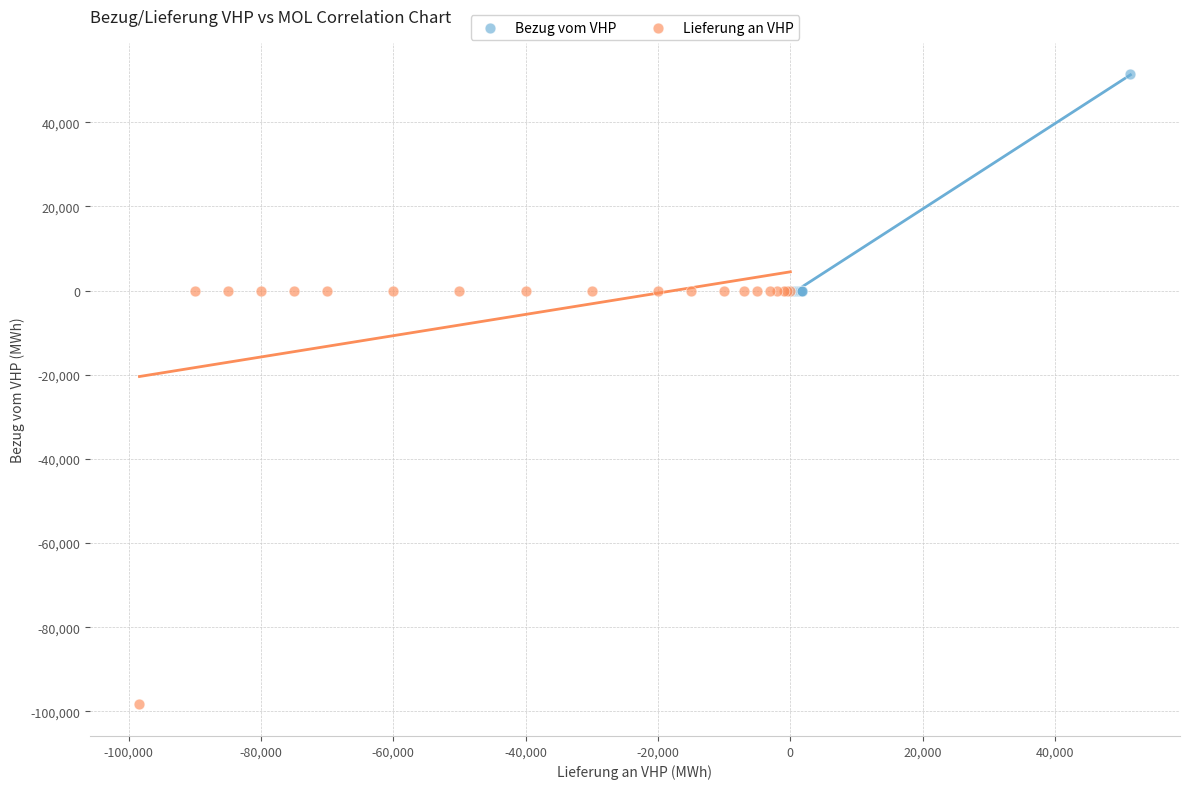

Which series reaches the maximum Y coordinate?

Bezug vom VHP